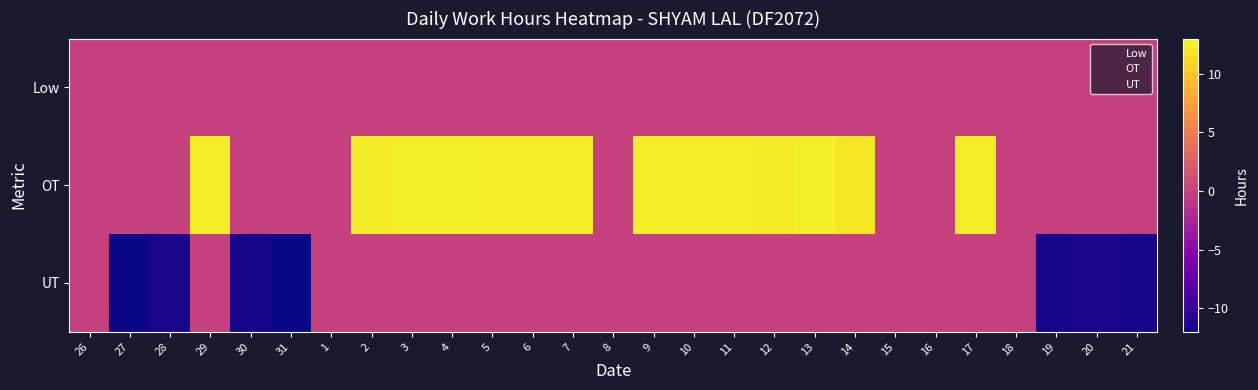

Reading left to right, extract all data points from this chart.

Low: 26=0.0	27=0.0	28=0.0	29=0.0	30=0.0	31=0.0	1=0.0	2=0.0	3=0.0	4=0.0	5=0.0	6=0.0	7=0.0	8=0.0	9=0.0	10=0.0	11=0.0	12=0.0	13=0.0	14=0.0	15=0.0	16=0.0	17=0.0	18=0.0	19=0.0	20=0.0	21=0.0
OT: 26=0.0	27=0.0	28=0.0	29=12.4	30=0.0	31=0.0	1=0.0	2=12.2	3=12.4	4=12.4	5=12.4	6=12.4	7=12.4	8=0.0	9=12.4	10=12.3	11=12.3	12=12.2	13=12.5	14=12.1	15=0.0	16=0.0	17=12.3	18=0.0	19=0.0	20=0.0	21=0.0
UT: 26=0.0	27=-11.9	28=-11.6	29=0.0	30=-11.6	31=-11.9	1=0.0	2=0.0	3=0.0	4=0.0	5=0.0	6=0.0	7=0.0	8=0.0	9=0.0	10=0.0	11=0.0	12=0.0	13=0.0	14=0.0	15=0.0	16=0.0	17=0.0	18=0.0	19=-11.7	20=-11.5	21=-11.6